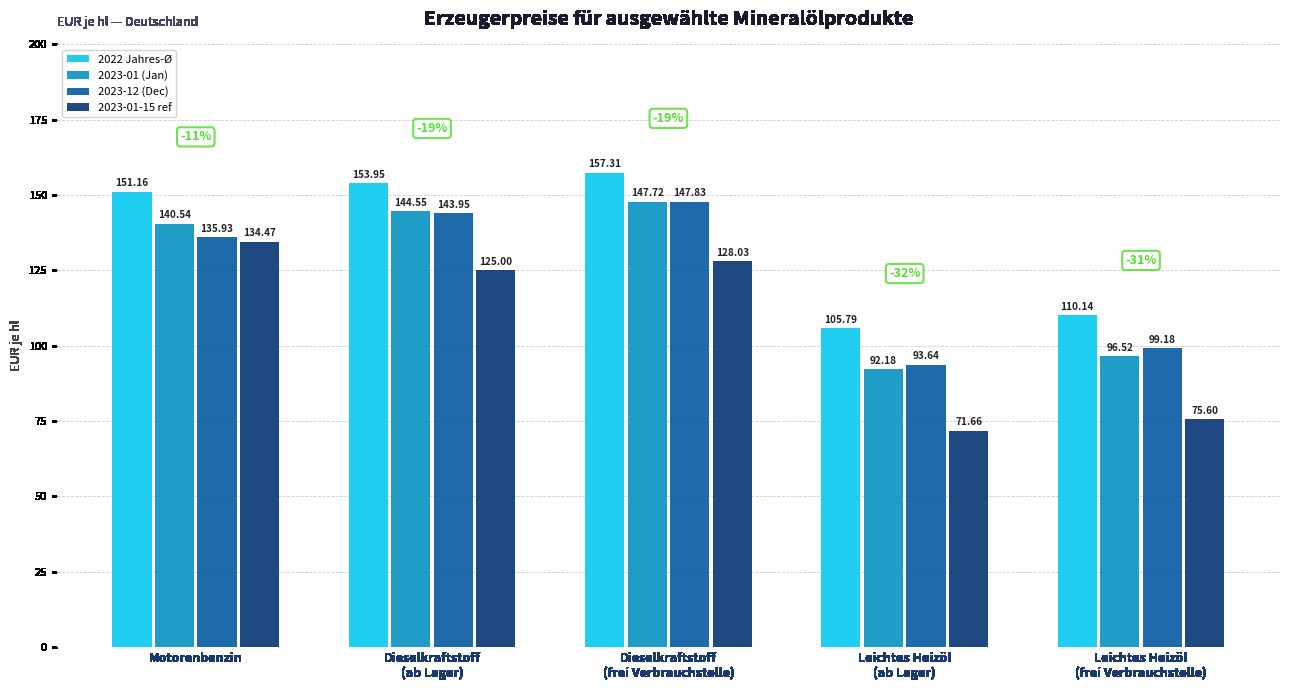

At how many categories does at least one series exceed 139?

3